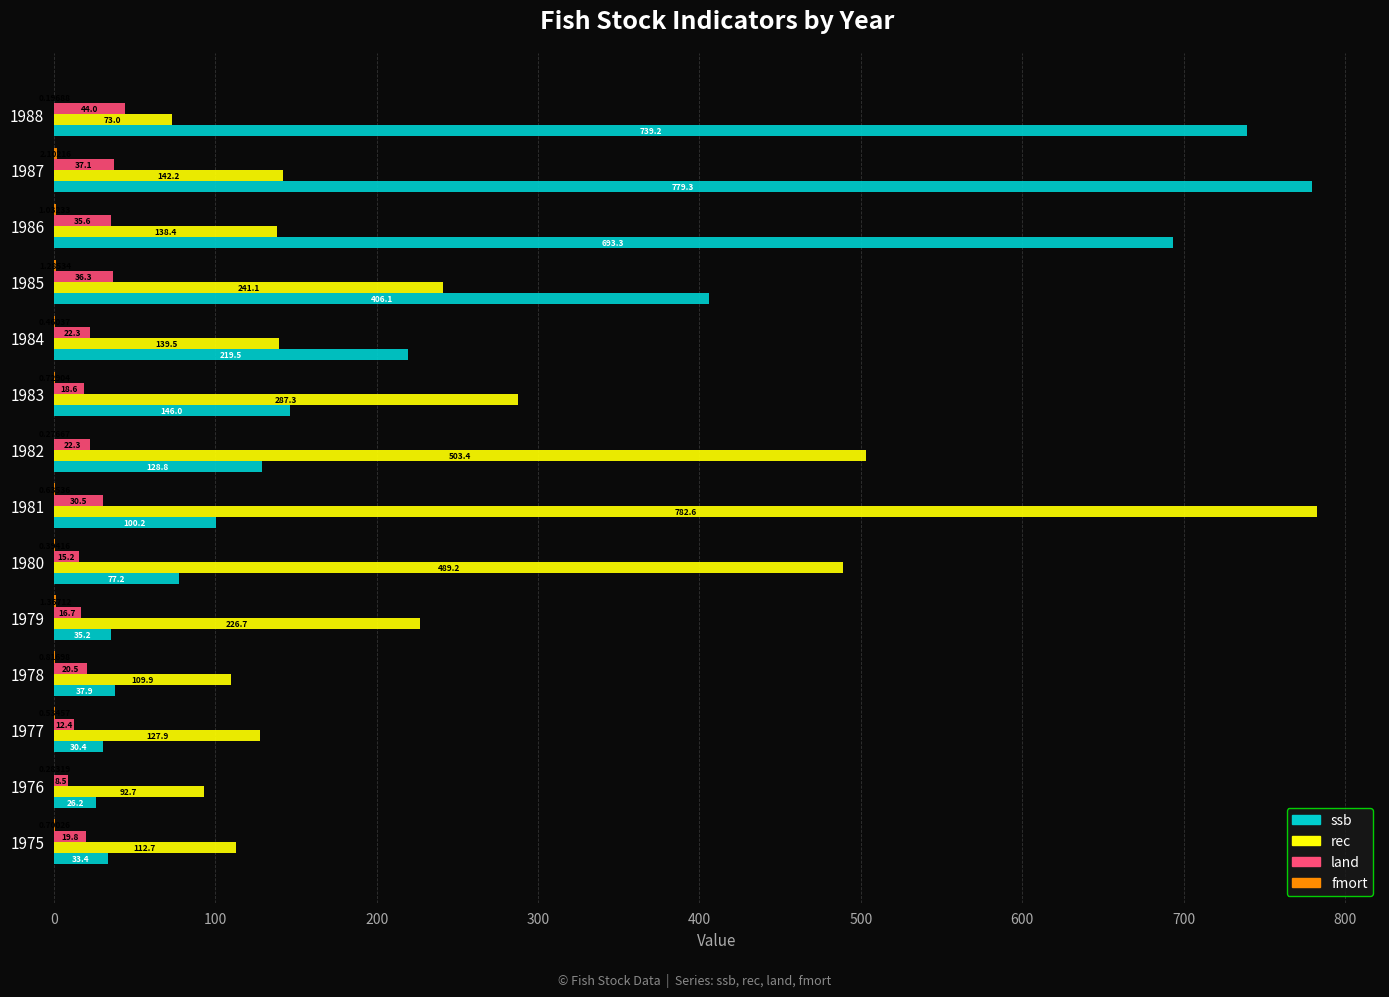

What is the maximum value shown in the chart?

782.6